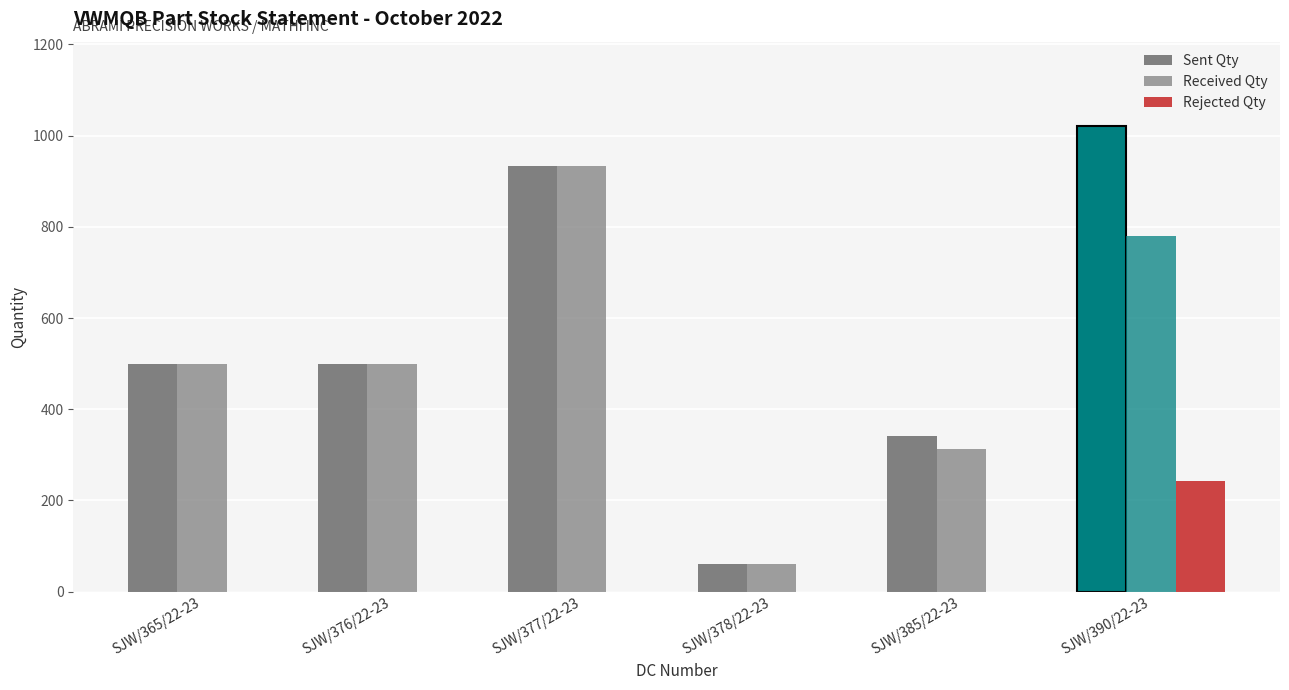

How many categories are shown in the chart?

6